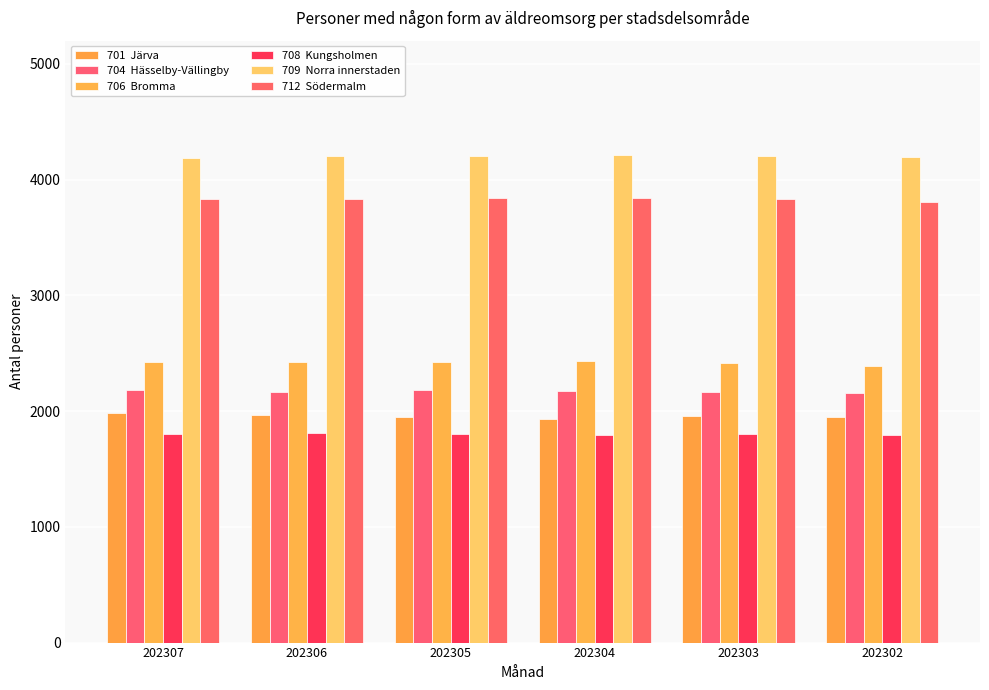

How many series are shown in this chart?

6